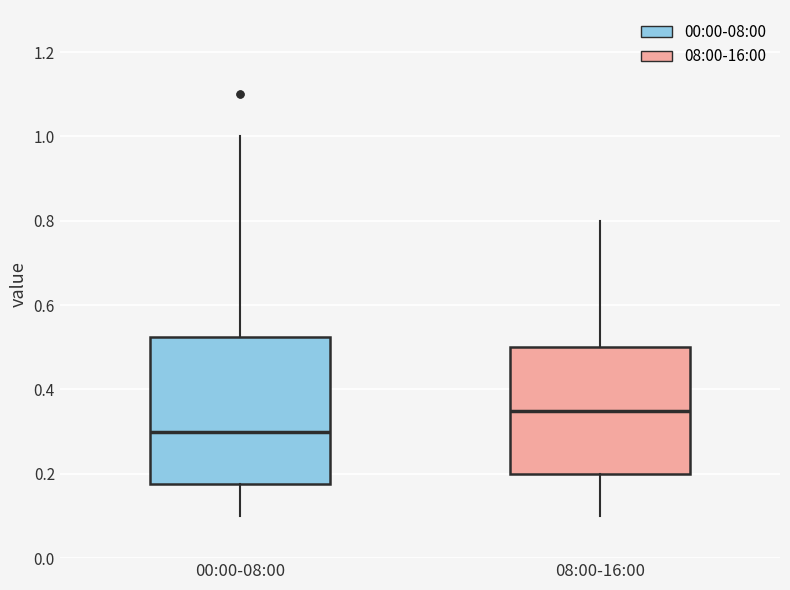

Reading left to right, read every box against the y-axis: the position of its median line, the range the box covers, and the ends of its whiskers. The values are not printed on the chart, so give them approximately, as read against the axis.

00:00-08:00: median 0.30, box 0.18 to 0.52, whiskers 0.10 to 1.00
08:00-16:00: median 0.36, box 0.20 to 0.50, whiskers 0.10 to 0.80